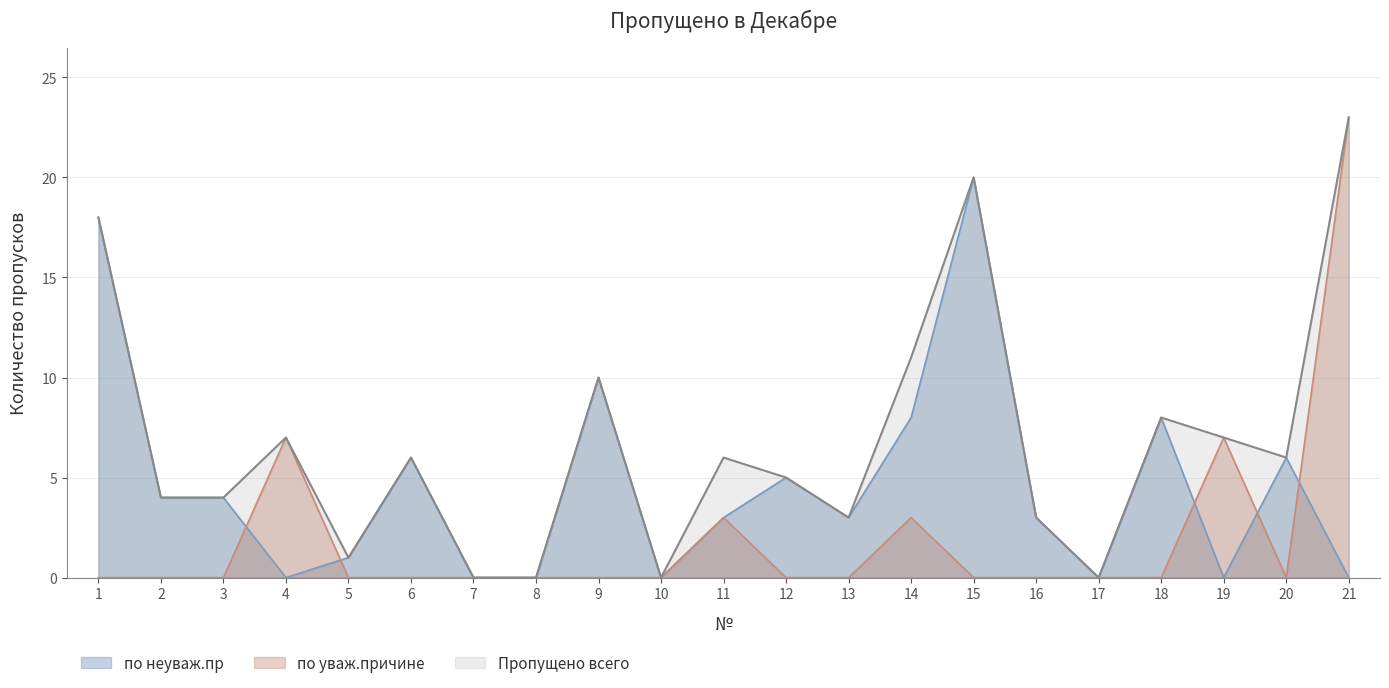

Is the value of по неуваж.пр at 14 greater than the value of по уваж.причине at 11?

Yes